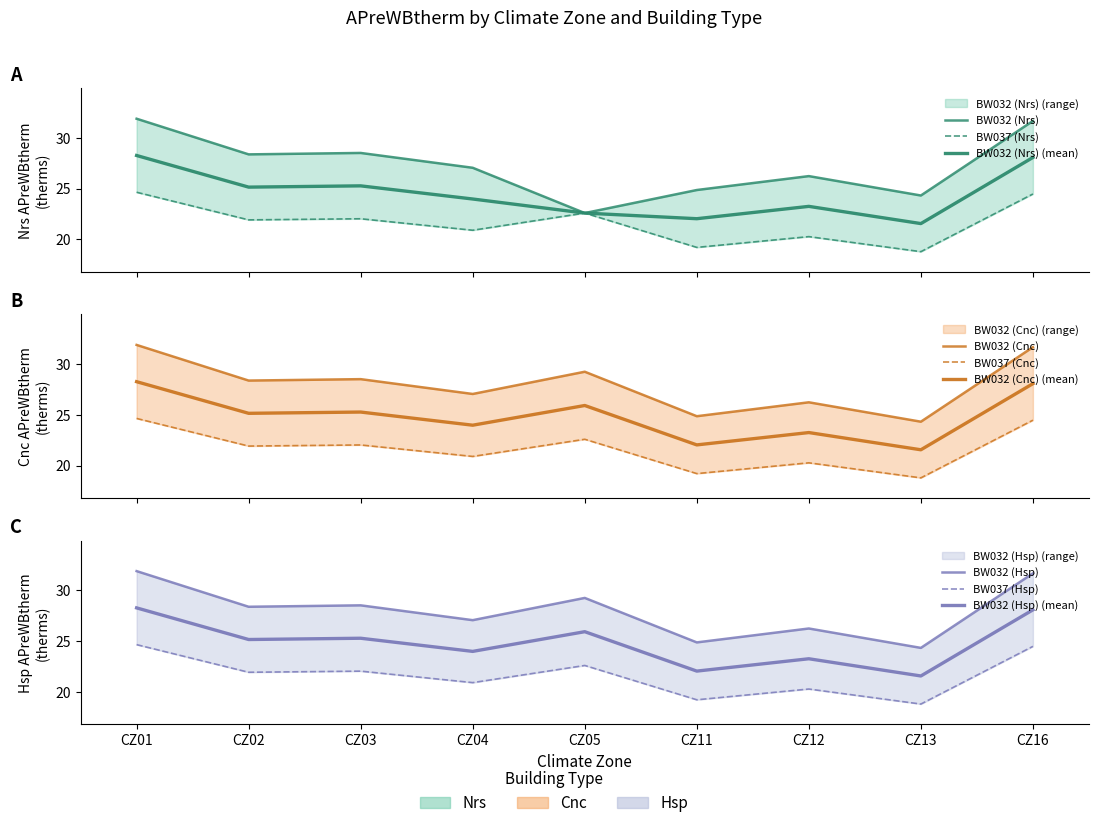

At which label is BW037_Nrs closest to 21?

CZ04